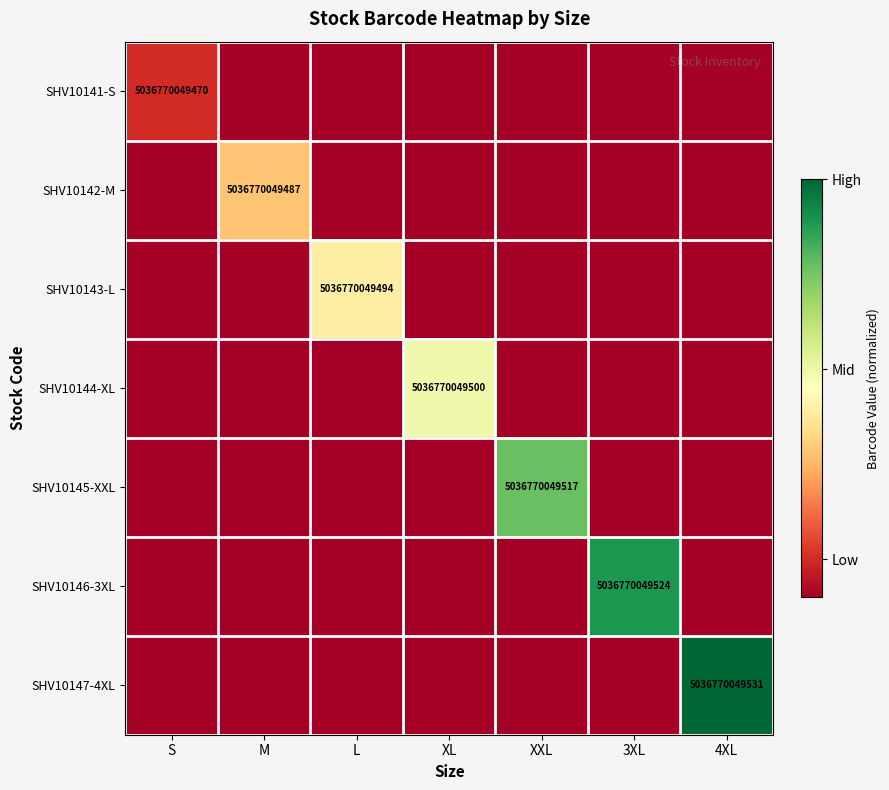

List the labels in order of SHV10147-4XL value, smallest first.

S, M, L, XL, XXL, 3XL, 4XL